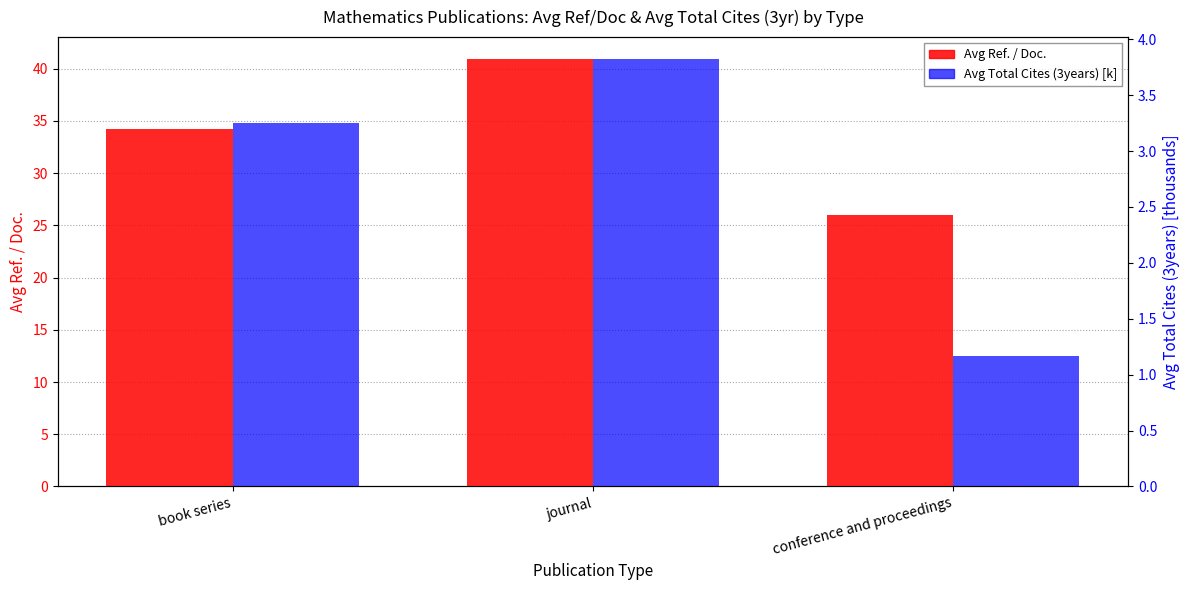

Reading left to right, extract all data points from this chart.

Avg Ref. / Doc.: book series=34.2	journal=41.0	conference and proceedings=26.0
Avg Total Cites (3years) [k]: book series=3.3	journal=3.8	conference and proceedings=1.2